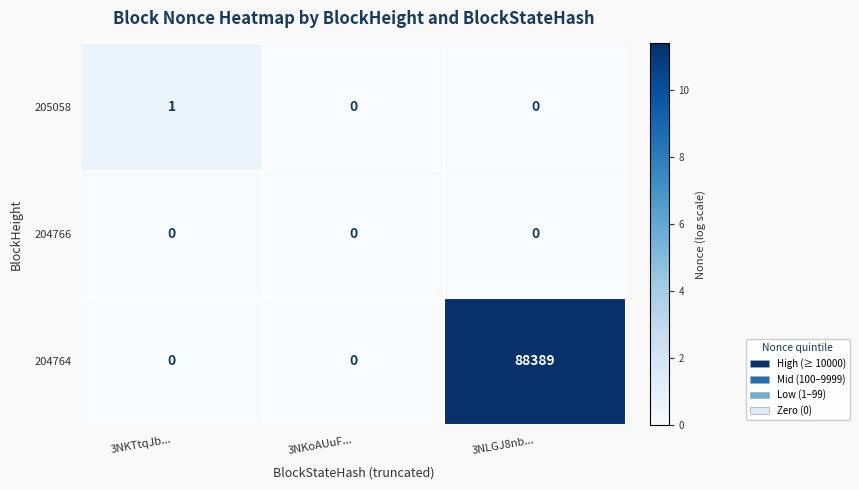

At which category does the chart reach its peak across all series?

3NLGJ8nb...